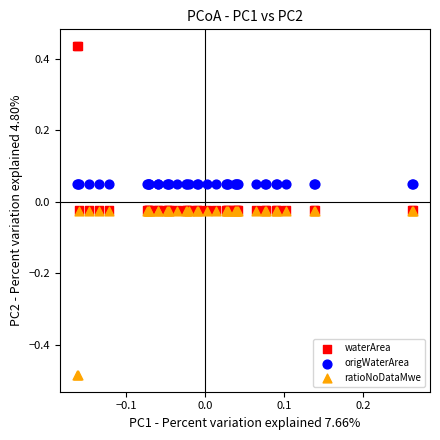

What are all the series names shown in the legend?

waterArea, origWaterArea, ratioNoDataMwe